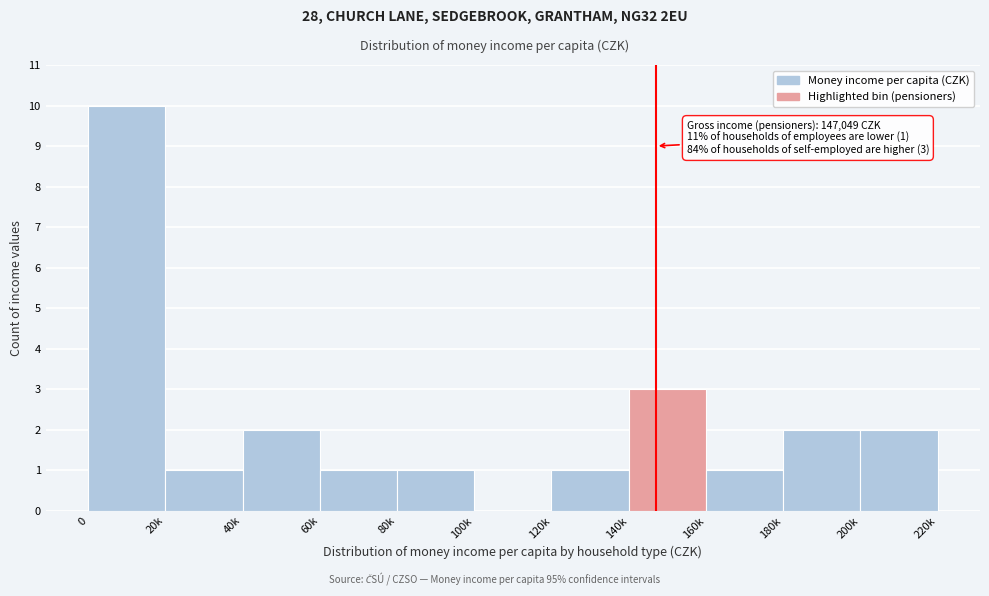

Reading left to right, list all the values displayed in this chart.

0=10	20k=1	40k=2	60k=1	80k=1	100k=0	120k=1	140k=3	160k=1	180k=2	200k=2